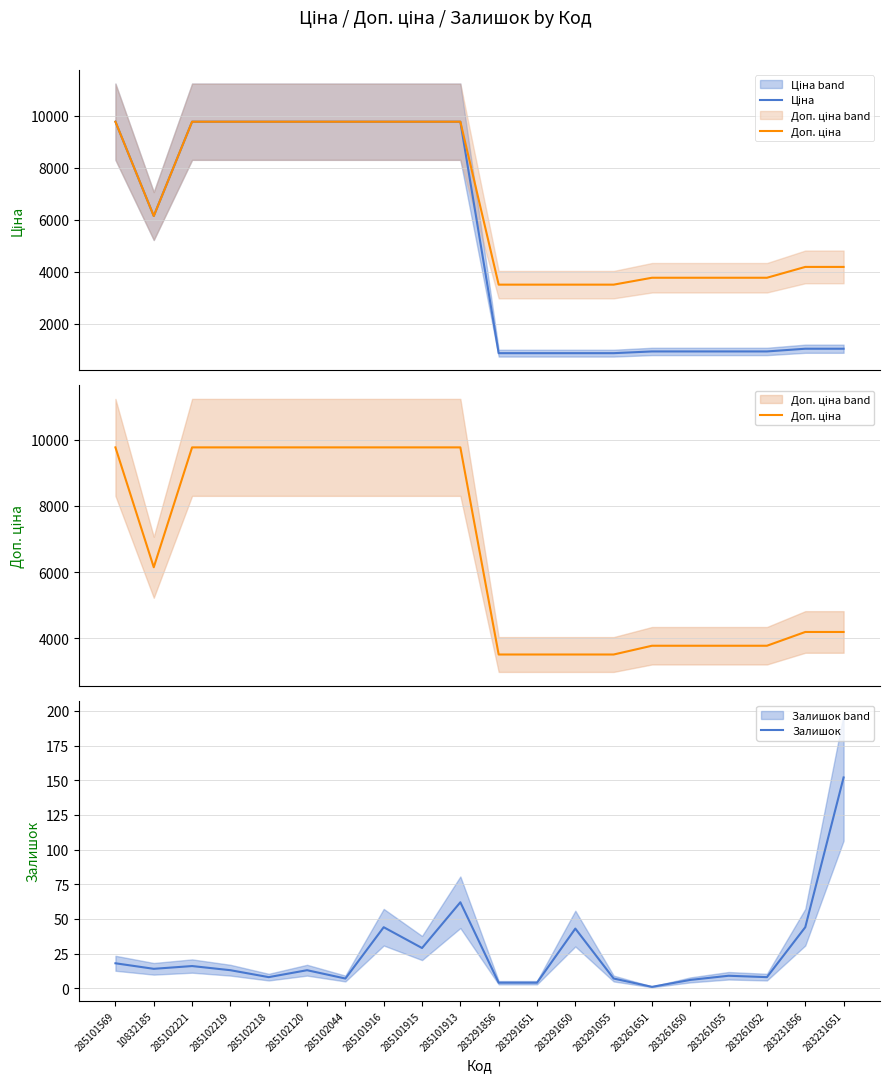

At which label does Доп. ціна reach its peak?

285101569